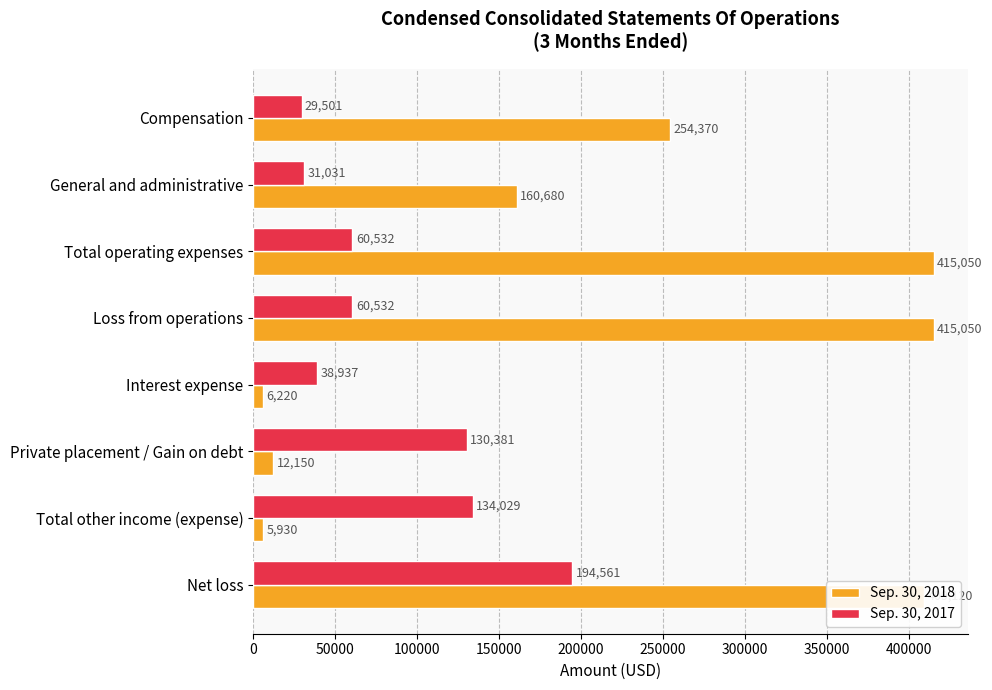

Which category has the lowest value across all series?

Total other income (expense)